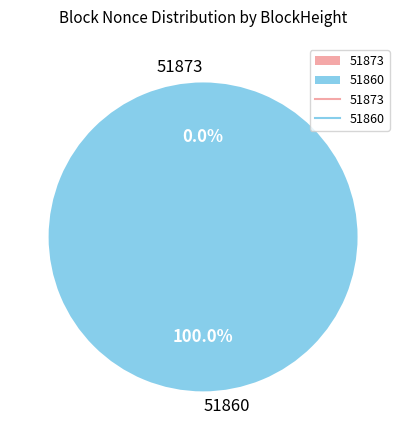

What is the majority slice?

51860